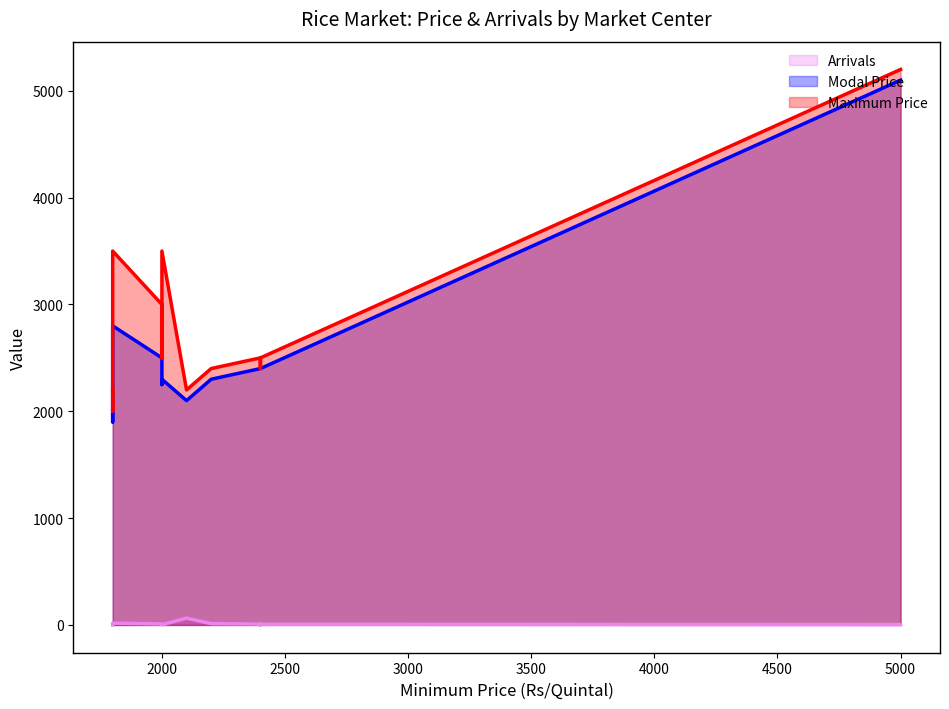

What are all the series names shown in the legend?

Arrivals, Modal Price, Maximum Price